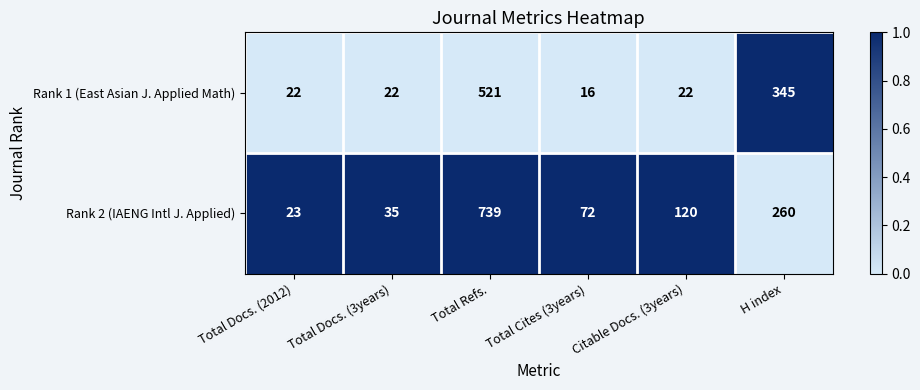

The value of Rank 1 (East Asian J. Applied Math) at Citable Docs. (3years) is 22. True or false?

True